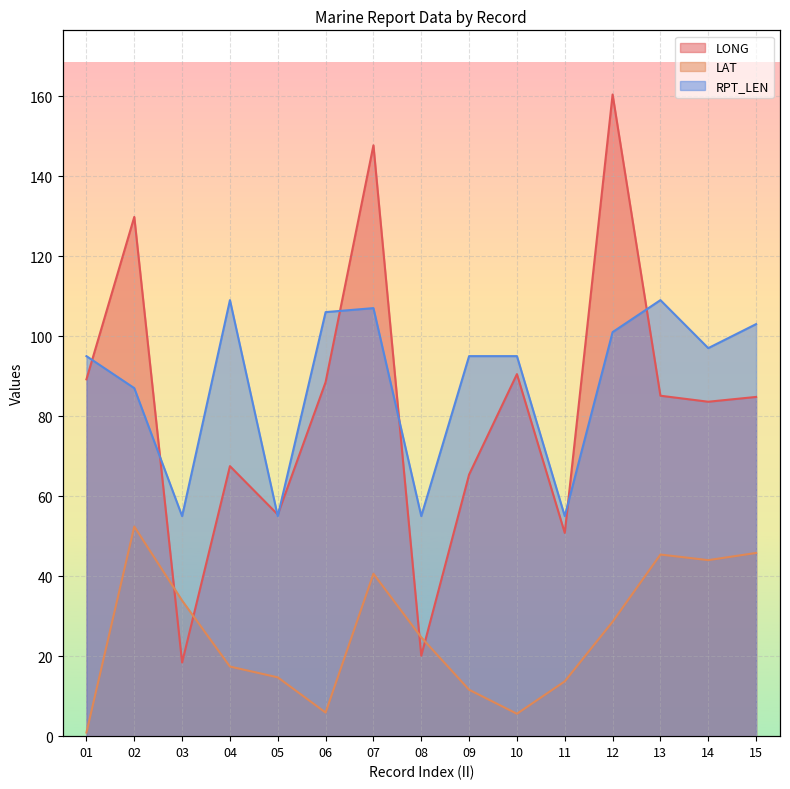

After their last crossing, which series has the higher values: LONG or RPT_LEN?

RPT_LEN